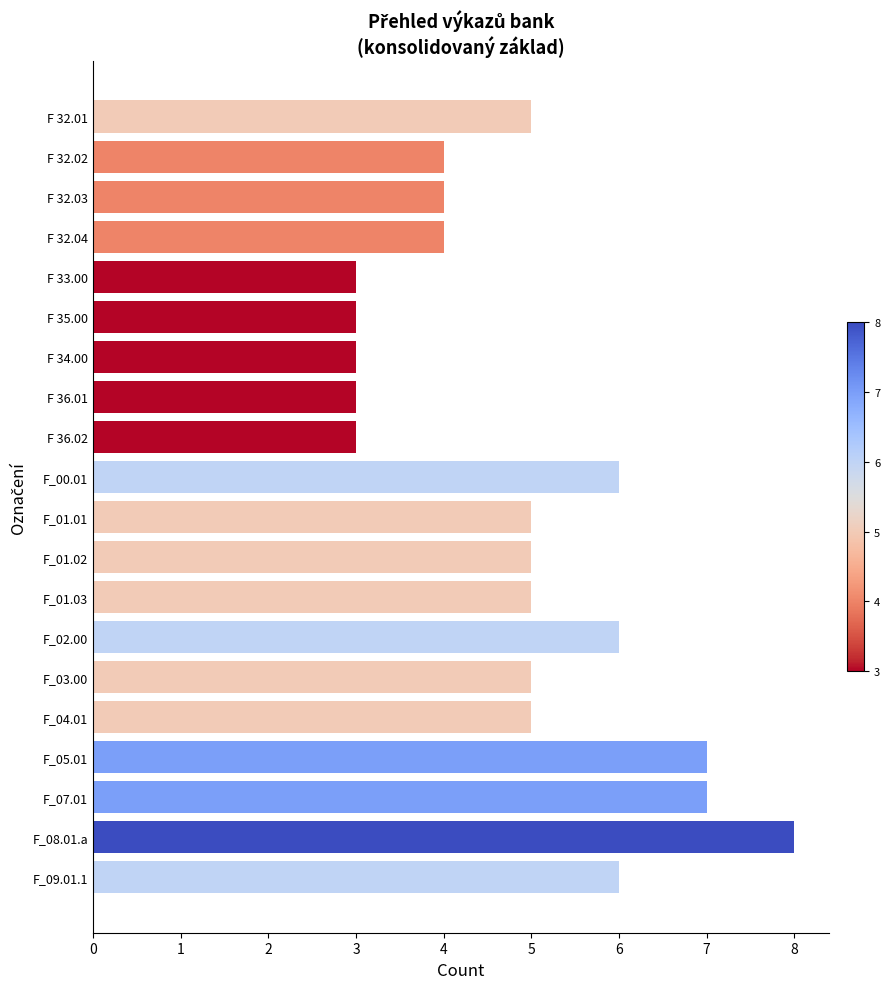

The value at F 34.00 is 3. True or false?

True